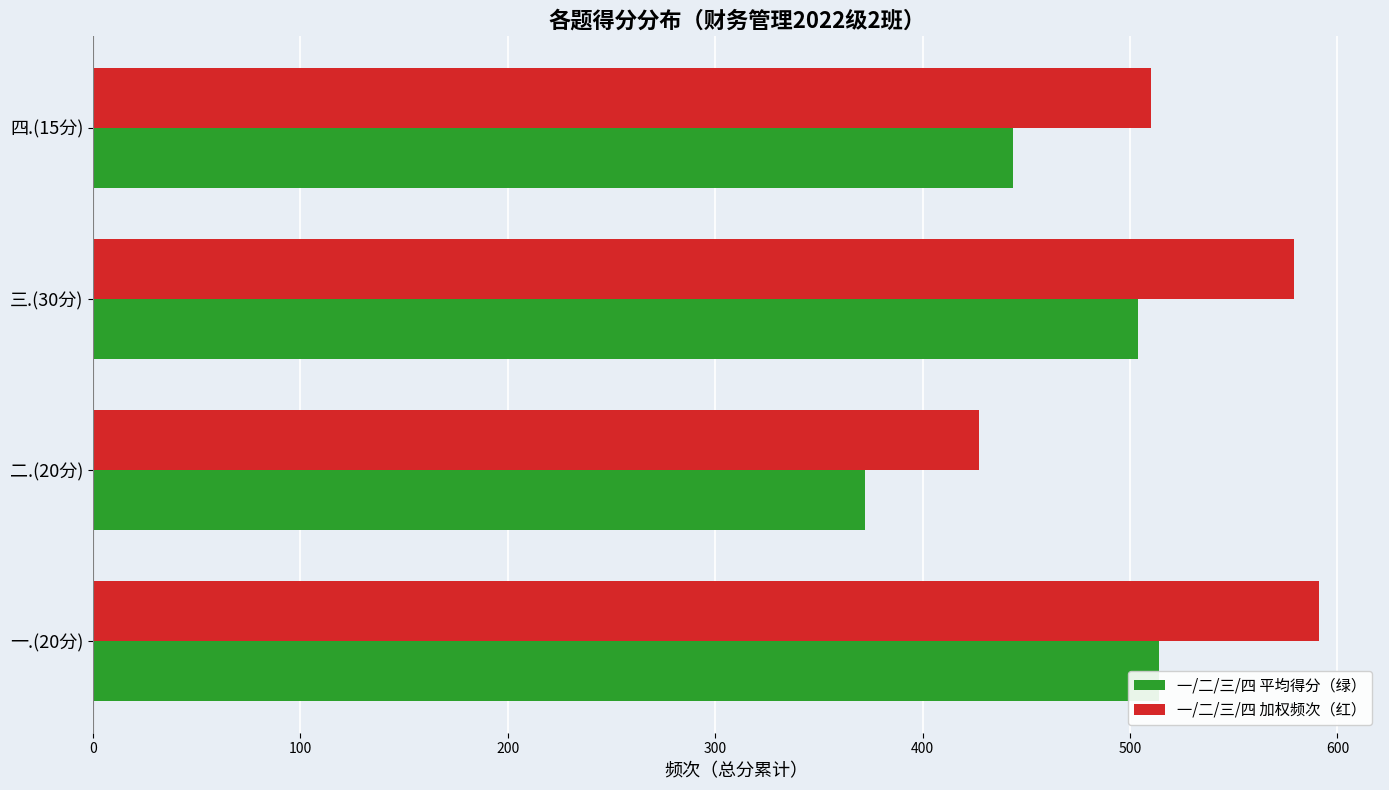

At which label does 一/二/三/四 加权频次（红） reach its minimum?

二.(20分)